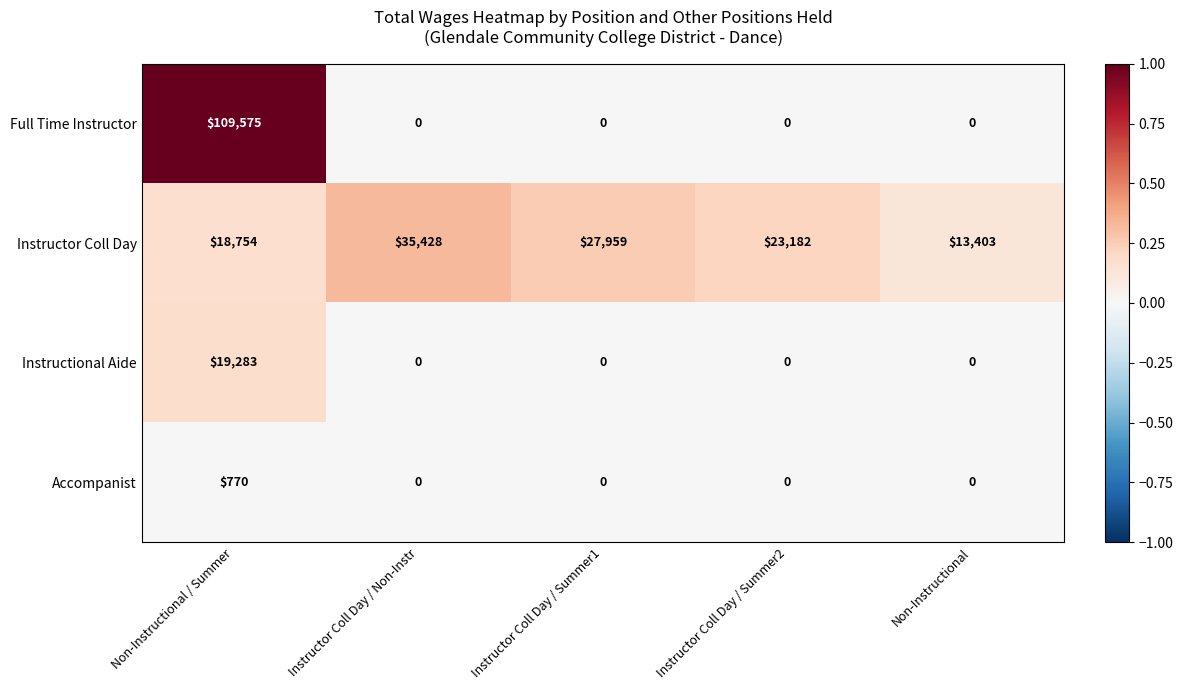

Which label corresponds to the largest value in the chart?

Non-Instructional / Summer